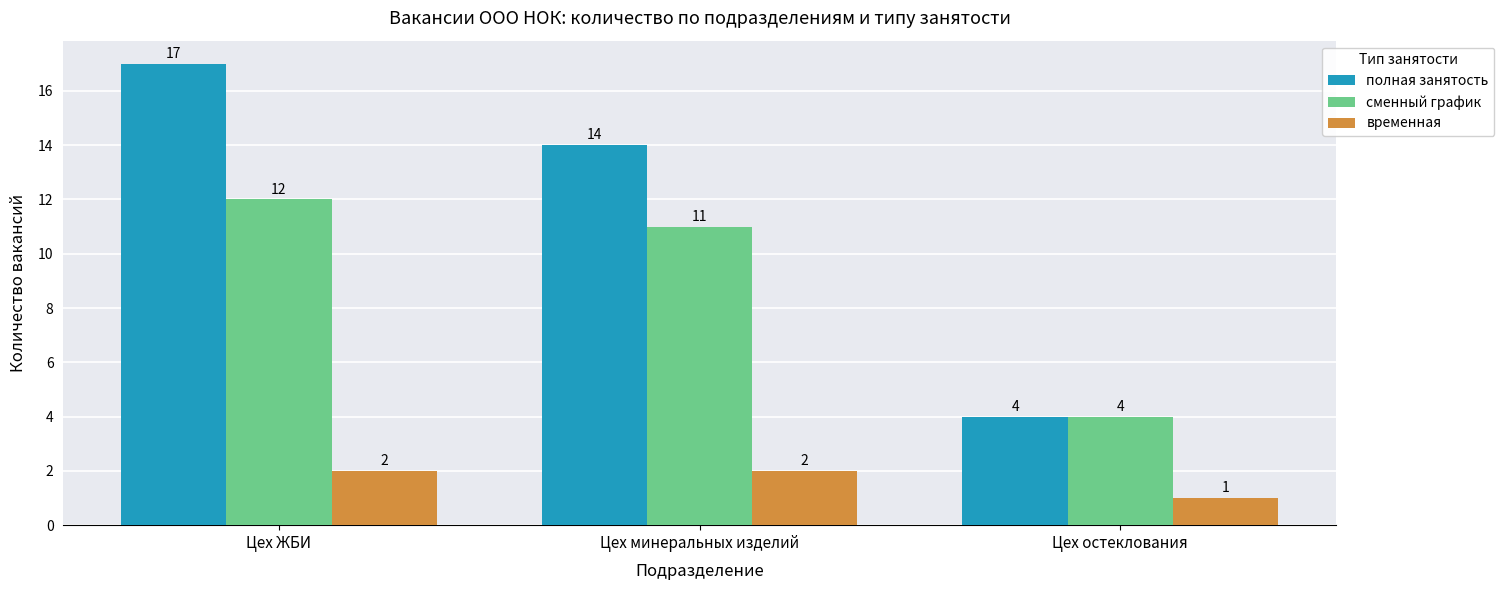

Which series has the widest spread of values?

полная занятость